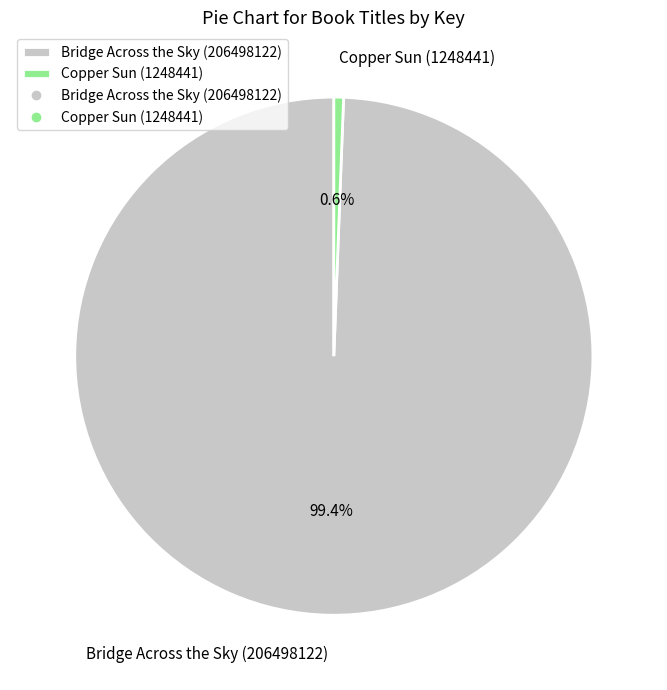

Is the sum of Bridge Across the Sky (206498122) and Copper Sun (1248441) greater than half?

Yes